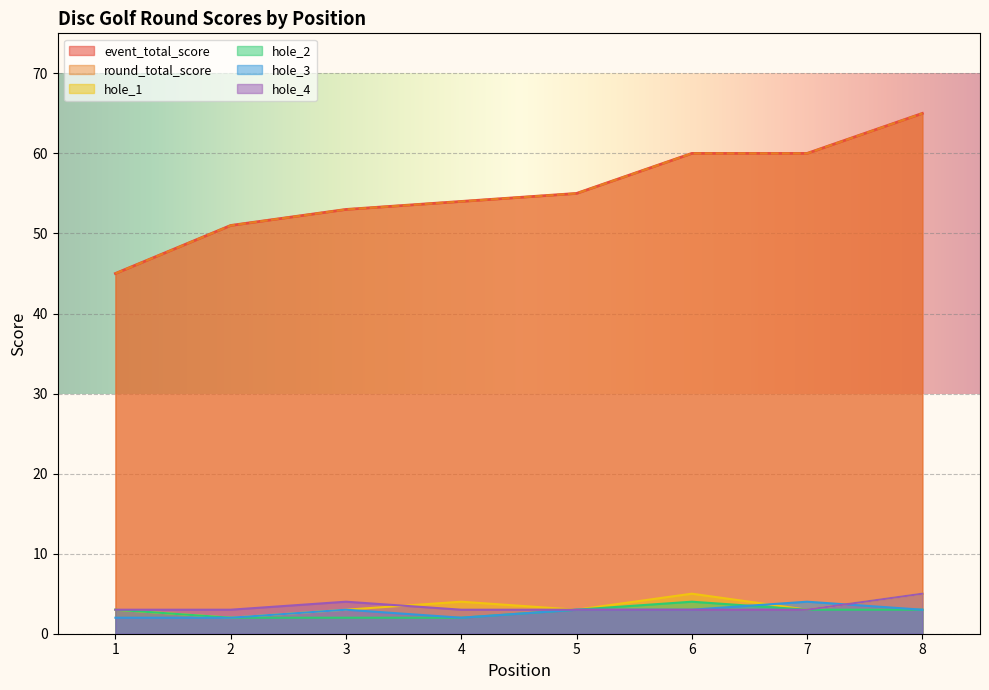

At how many categories does at least one series exceed 56?

3